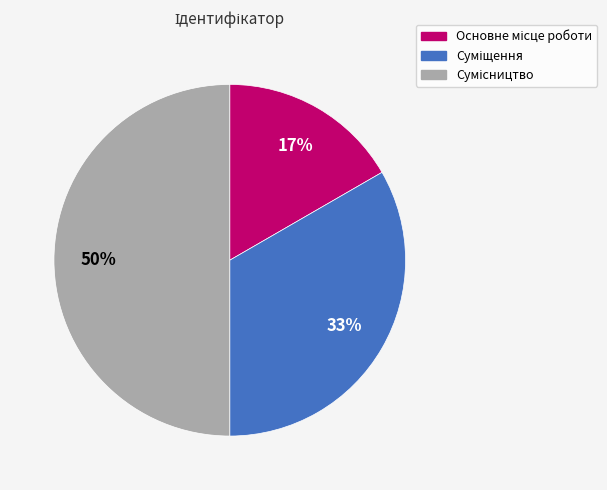

To the nearest percent, what is the difference between the largest and smallest slice percentages?

33%